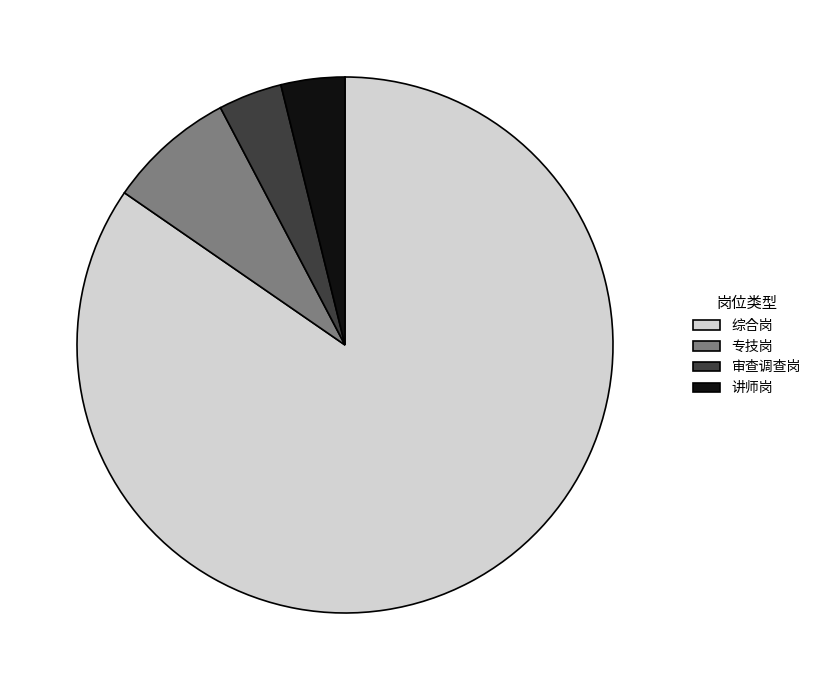

Does 讲师岗 account for over 50% of the chart?

No